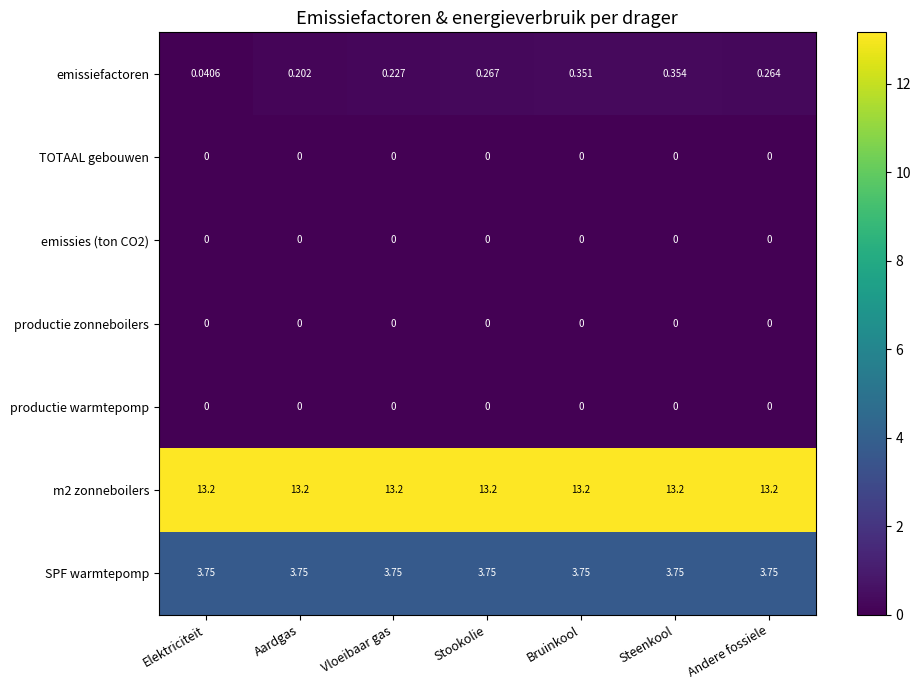

Which series changed the most between Aardgas and Andere fossiele?

emissiefactoren